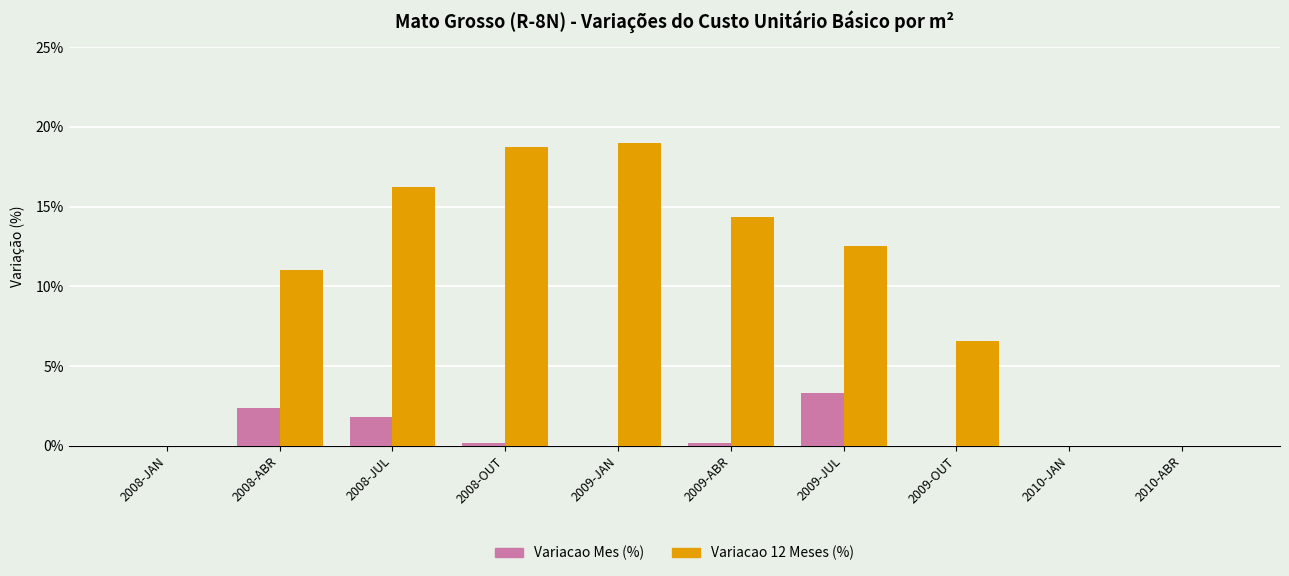

True or false: Variacao Mes (%) has a value of 0.0 at 2009-OUT.

True